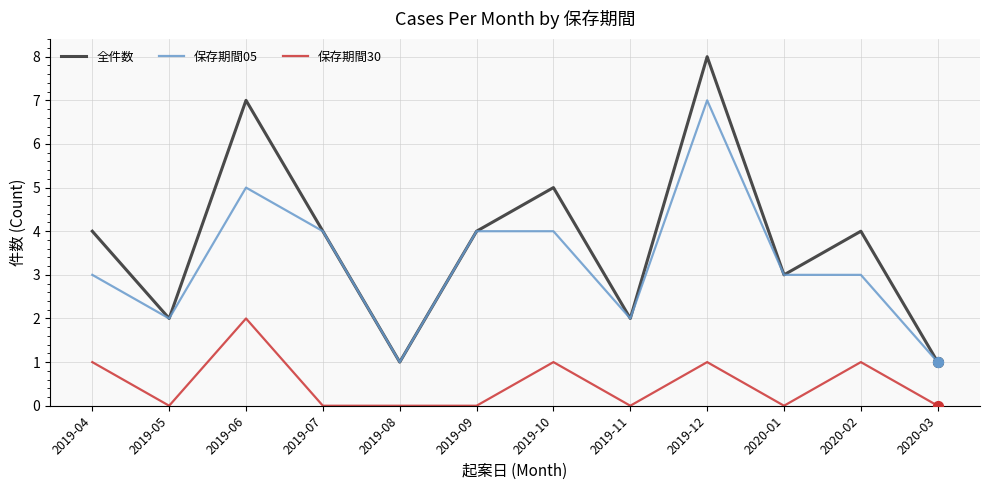

Which series has the largest range (max minus min)?

全件数